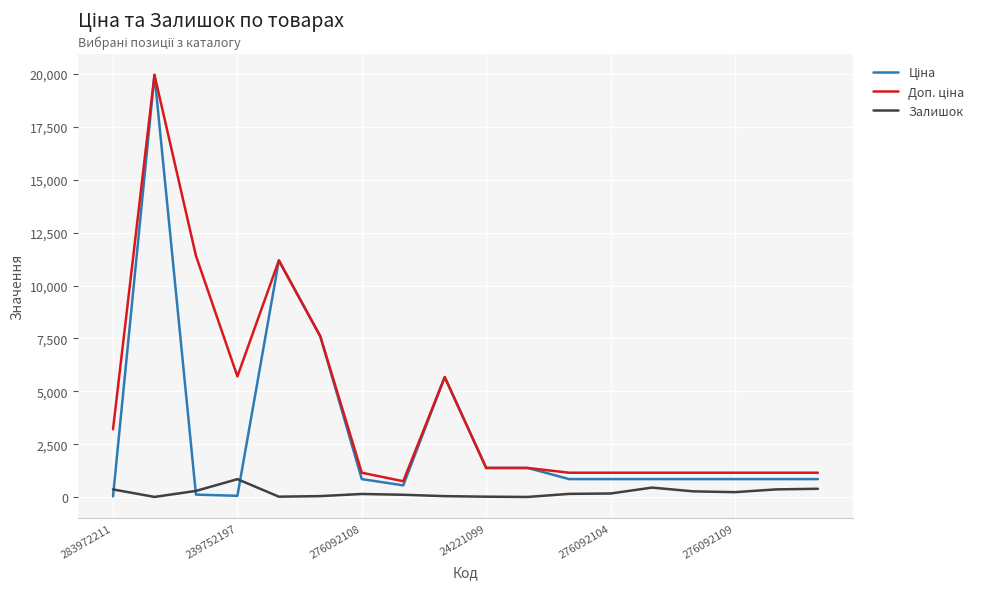

What is the maximum value shown in the chart?

19964.2